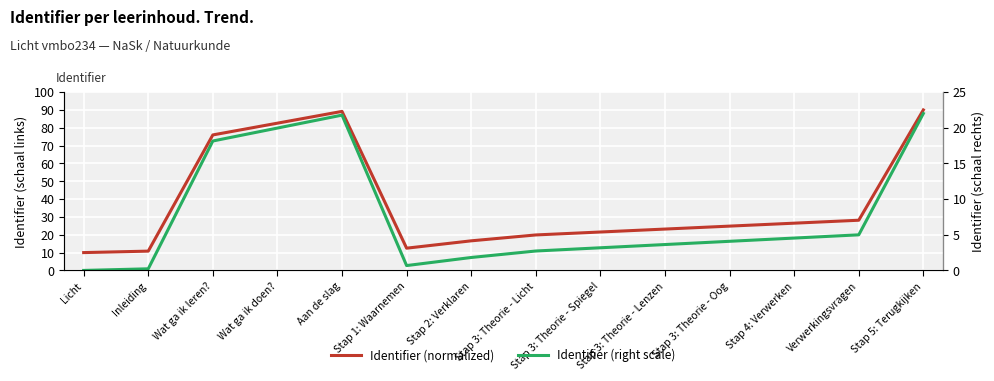

At which category does Identifier (right scale) reach its first local peak?

Aan de slag